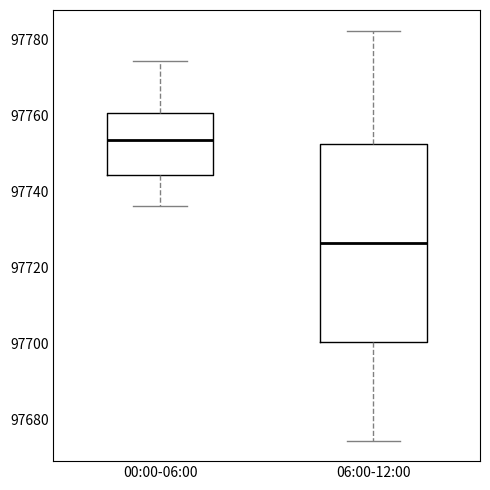

Reading left to right, read every box against the y-axis: the position of its median line, the range the box covers, and the ends of its whiskers. The values are not printed on the chart, so give them approximately, as read against the axis.

00:00-06:00: median 97754, box 97744 to 97760, whiskers 97736 to 97774
06:00-12:00: median 97726, box 97700 to 97752, whiskers 97674 to 97782